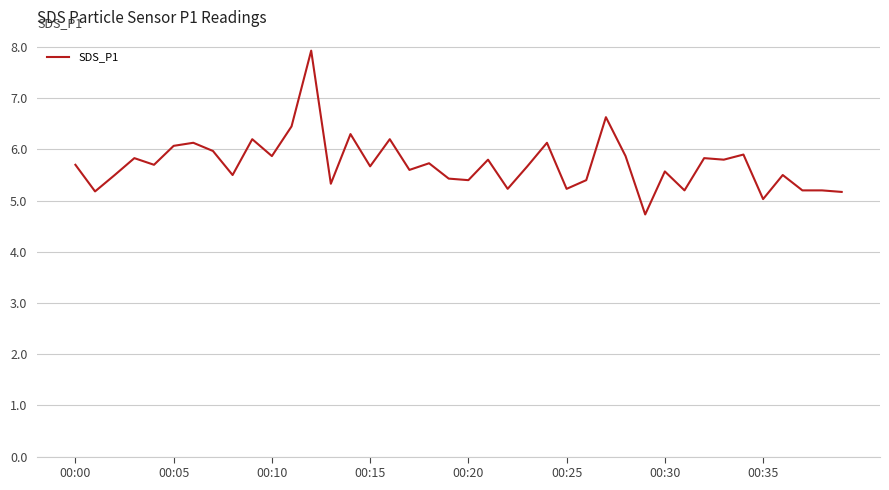

What is the maximum value shown in the chart?

7.9